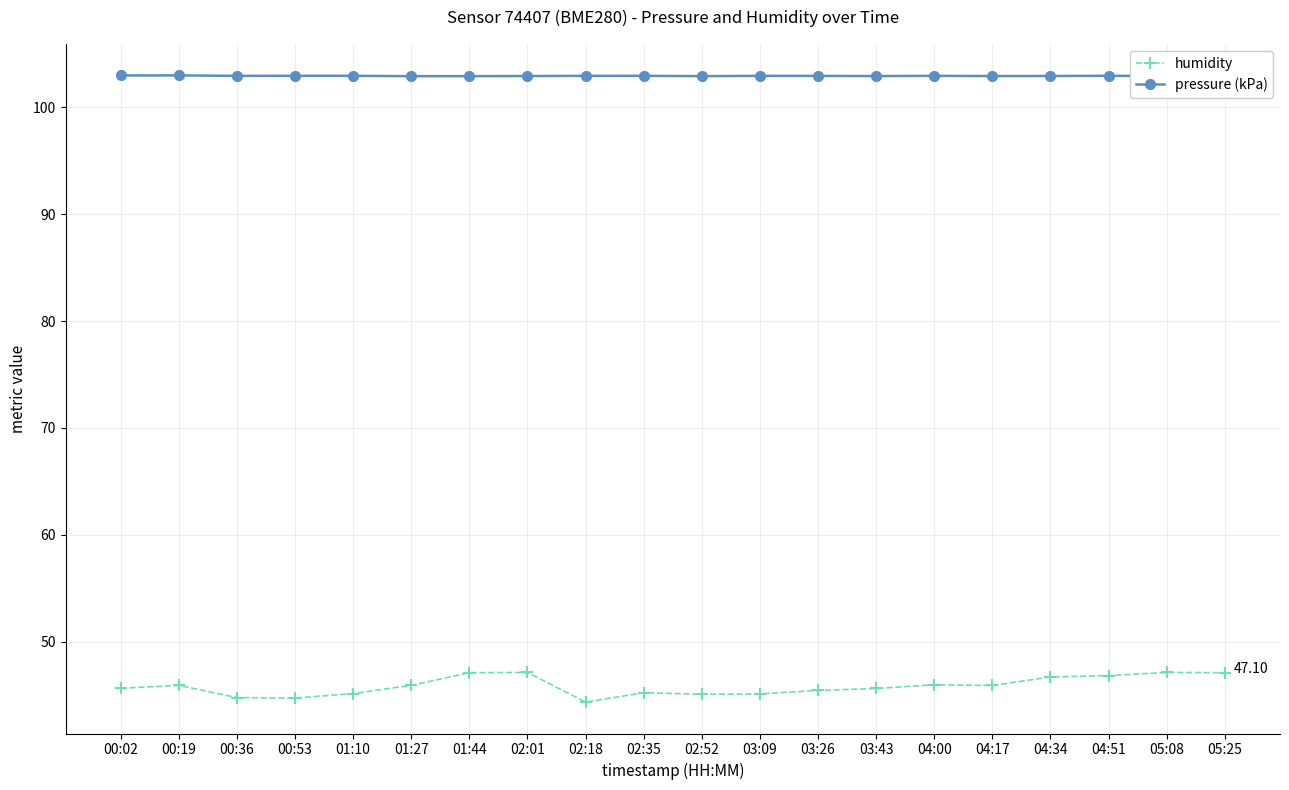

What is the value of the humidity point at the 19th from the left?

47.1